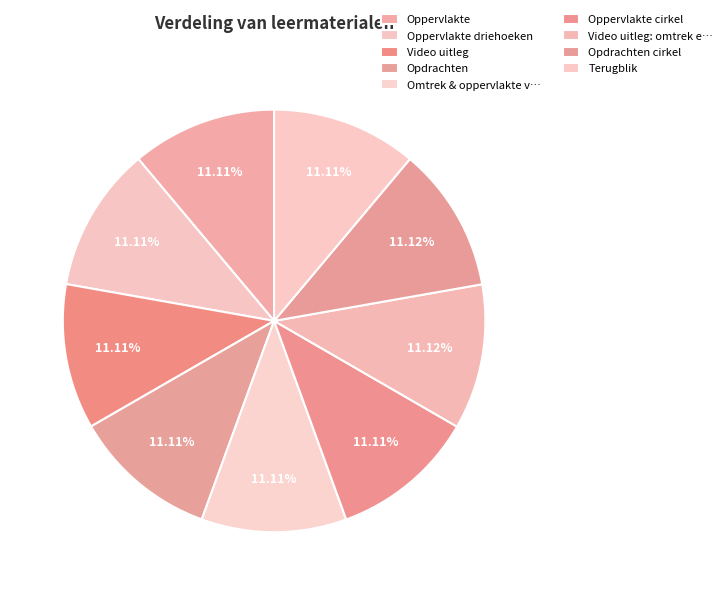

Do Oppervlakte and Terugblik together represent more than half of the pie?

No